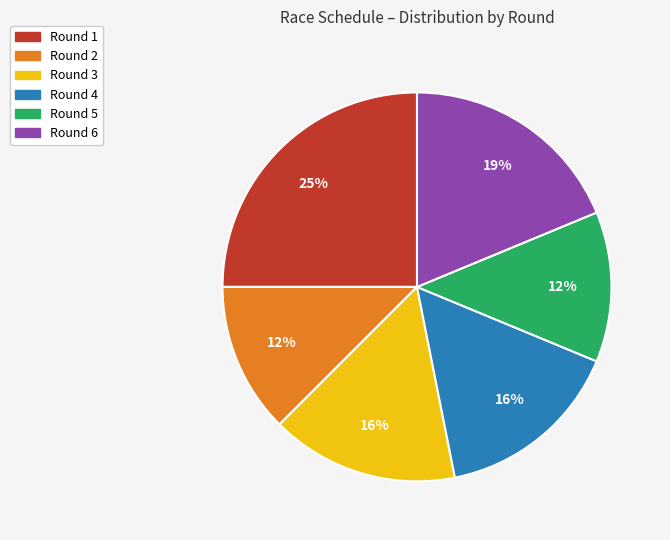

Is there a majority slice in this chart?

No